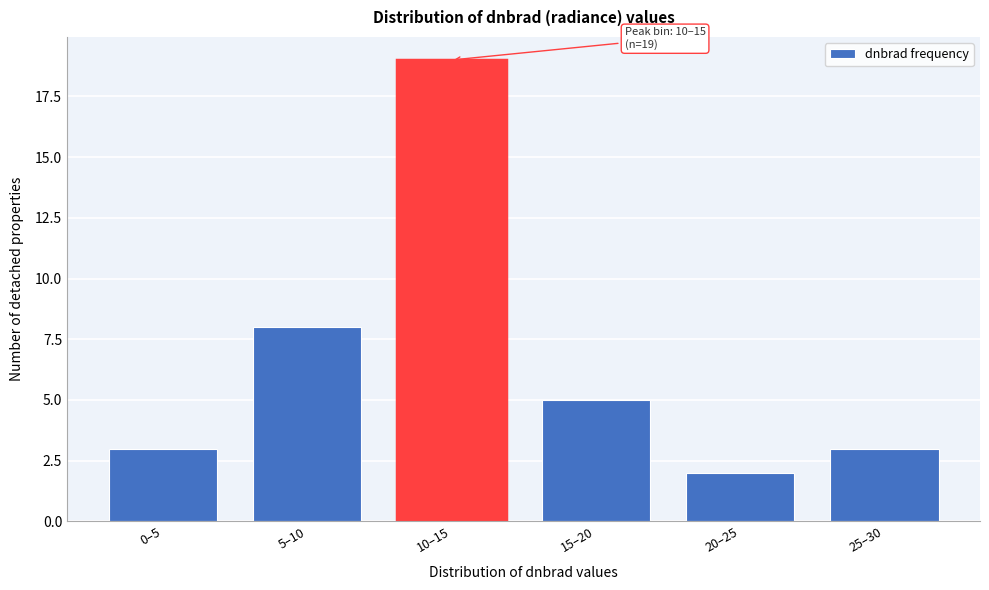

Reading right to left, transcribe all the data shown in this chart.

25–30=3	20–25=2	15–20=5	10–15=19	5–10=8	0–5=3